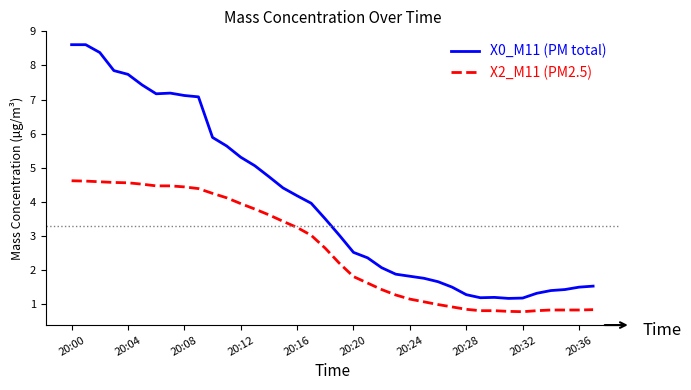

Rank the series by their average value, from lowest to highest.

X2_M11 (PM2.5), X0_M11 (PM total)